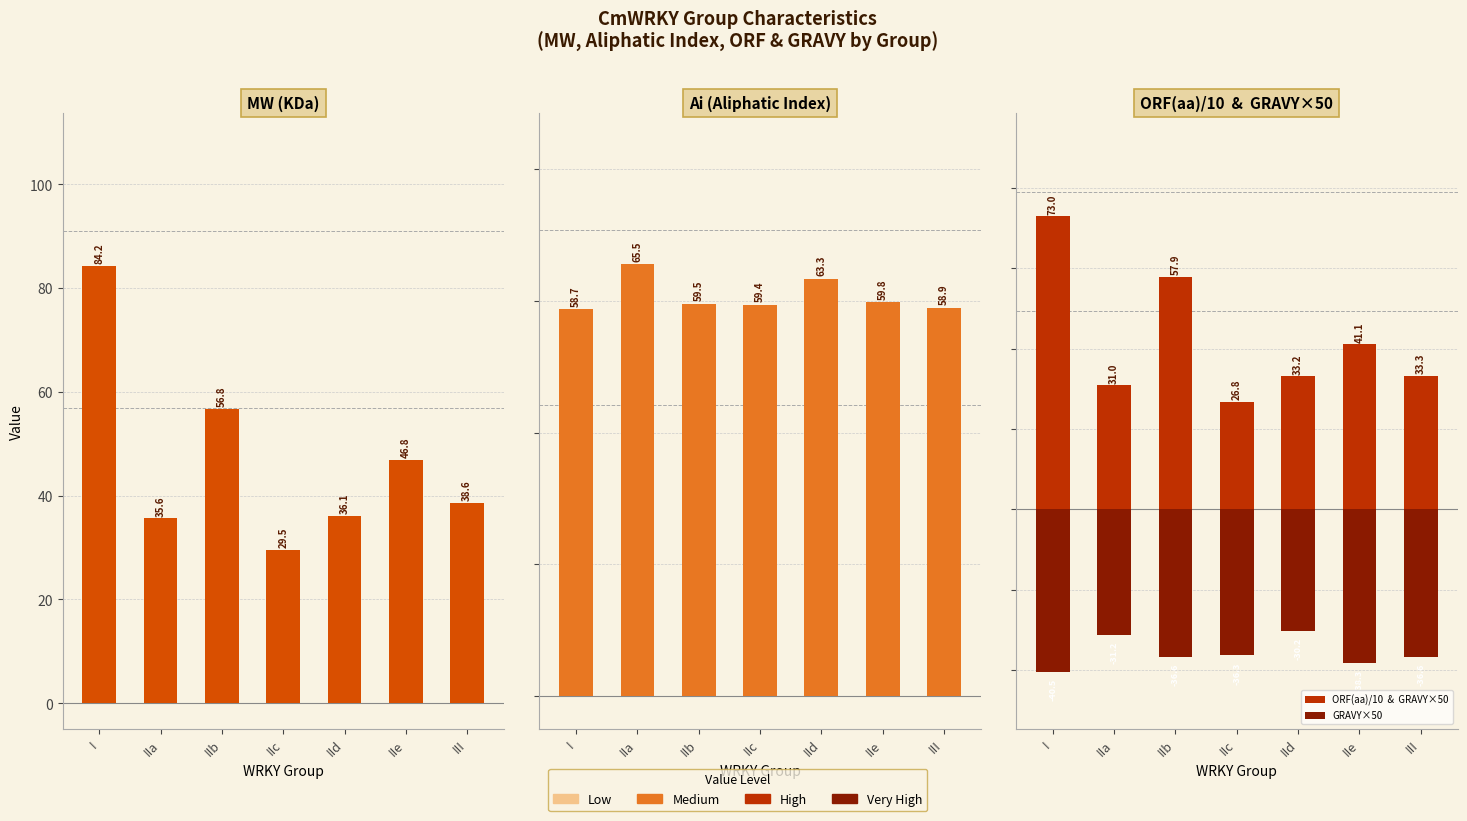

True or false: GRAVY×50 has a value of -55.1 at IIb.

False